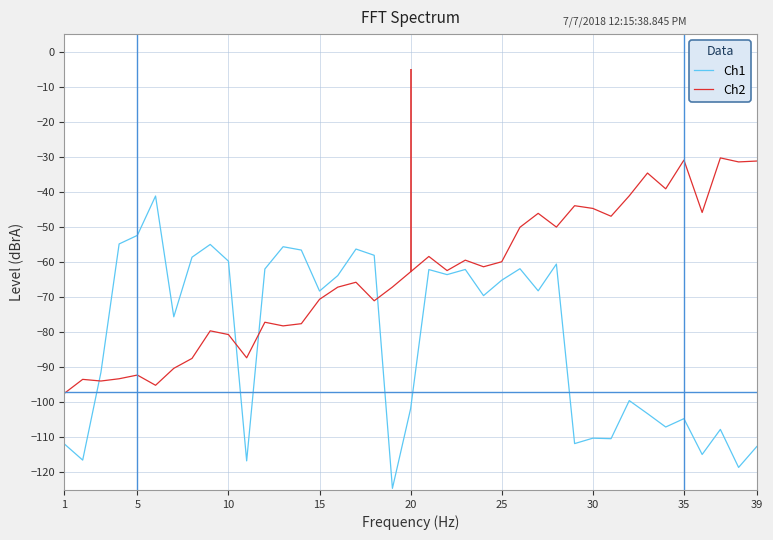

What is the highest value of the Ch1 series?

-41.2